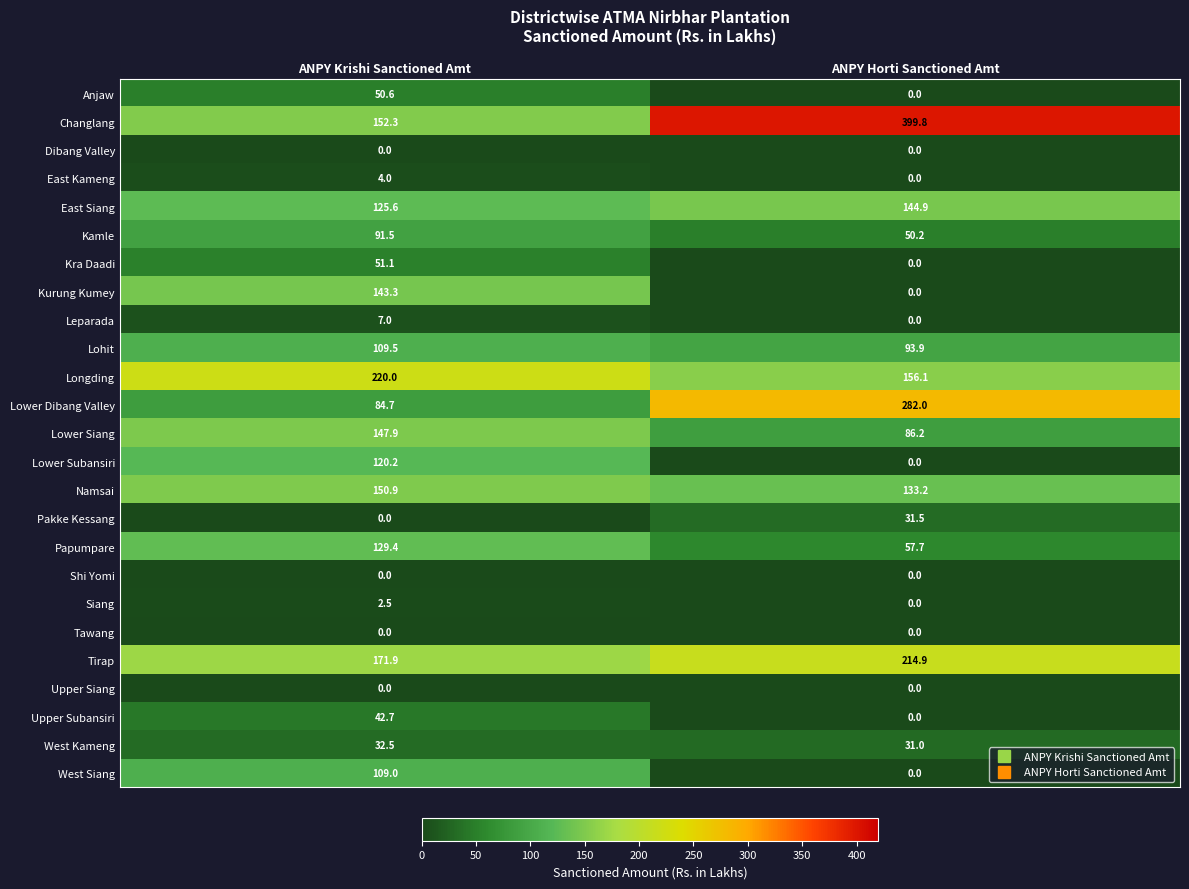

Between ANPY Krishi Sanctioned Amt and ANPY Horti Sanctioned Amt, which series saw the biggest shift?

Changlang